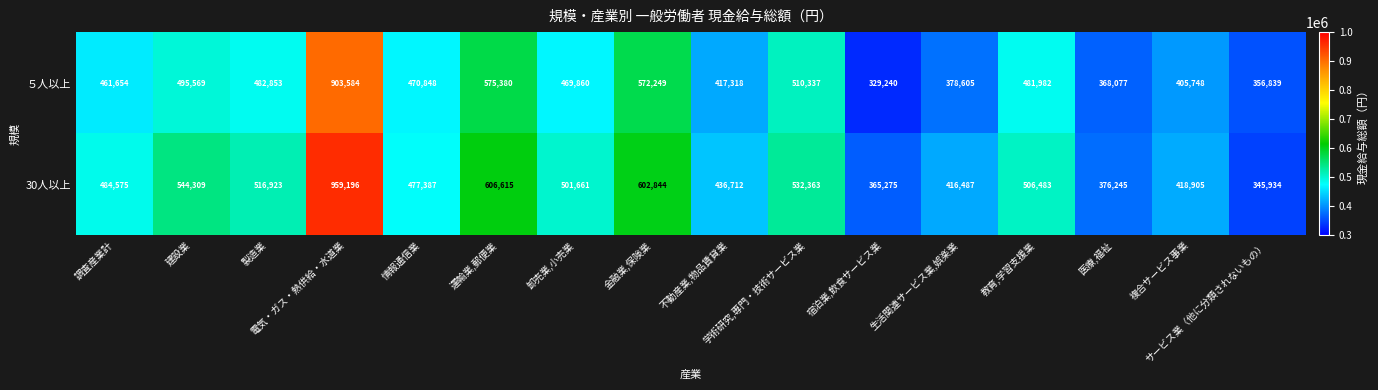

What is the sum of all 30人以上 values?

8091914